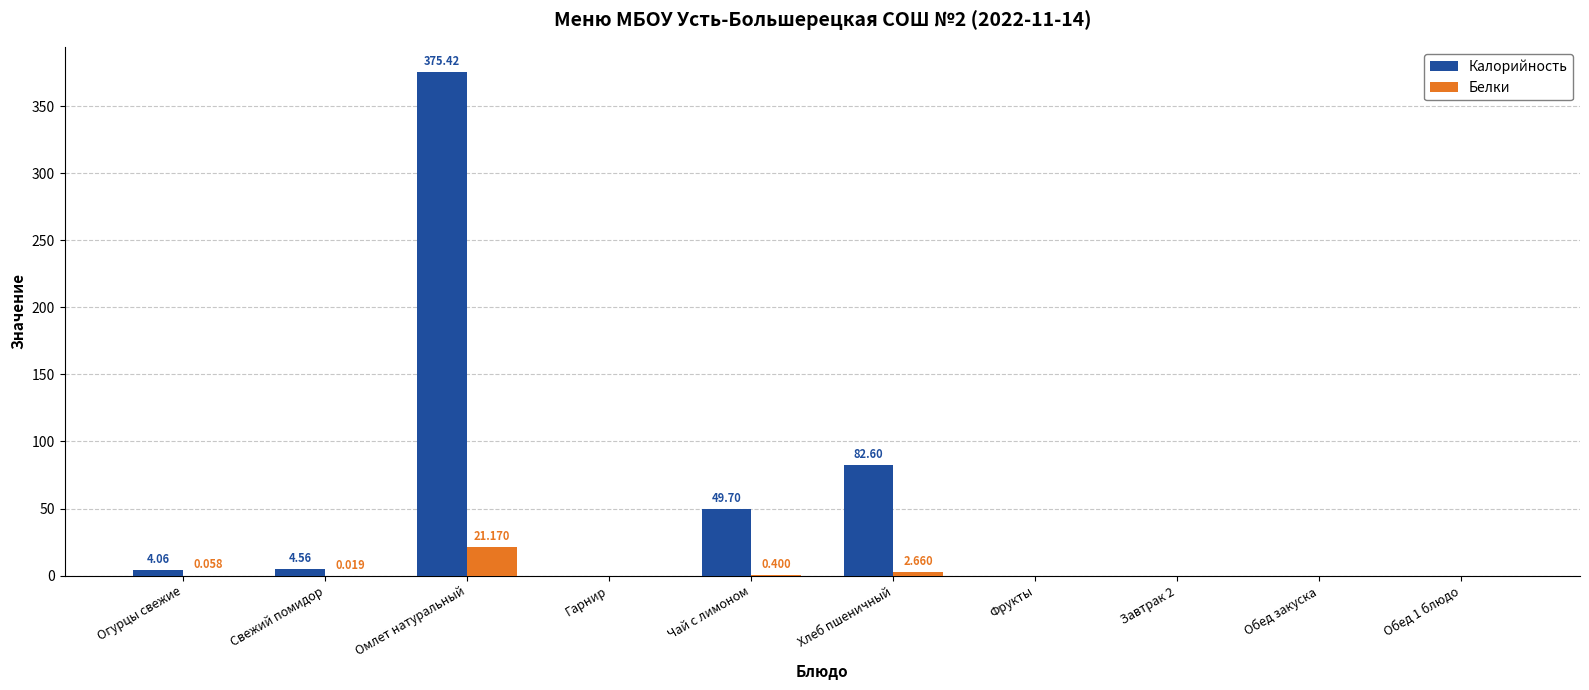

Where is Калорийность nearest to the value 187?

Хлеб пшеничный